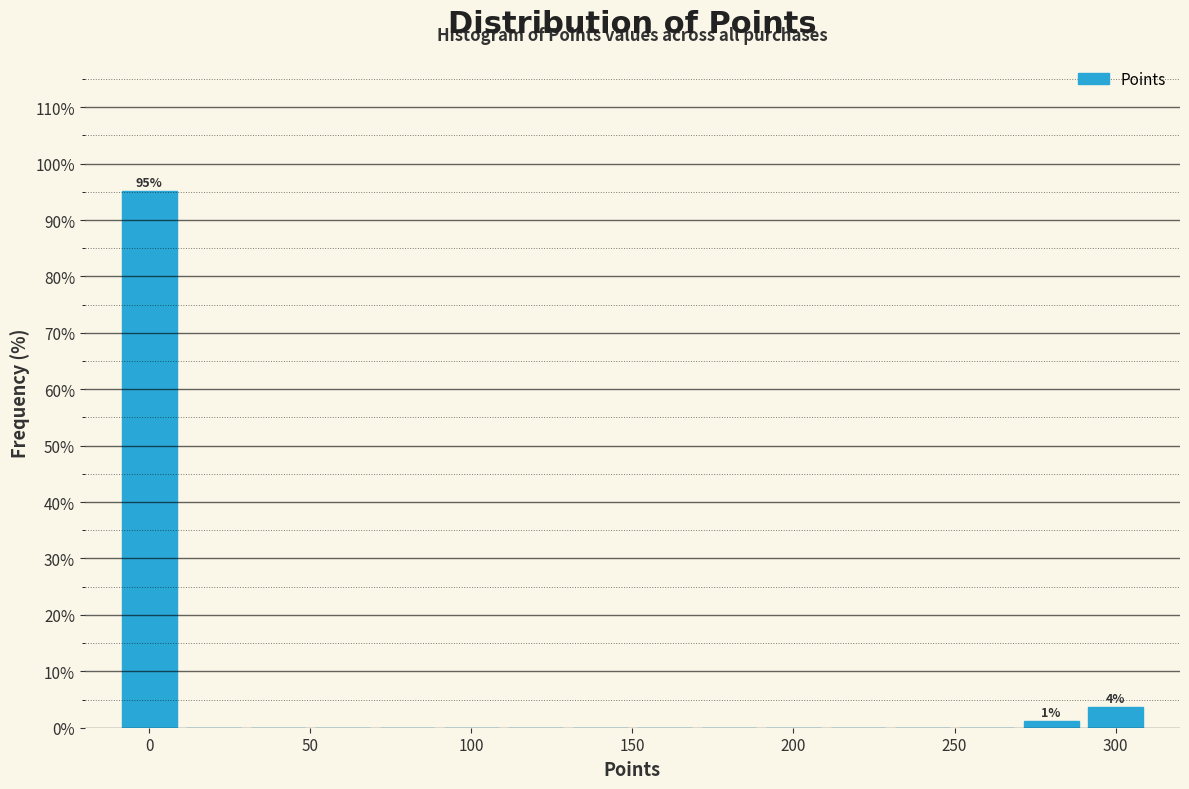

Over which range of the x-axis is the bar tallest?

-10 to 10